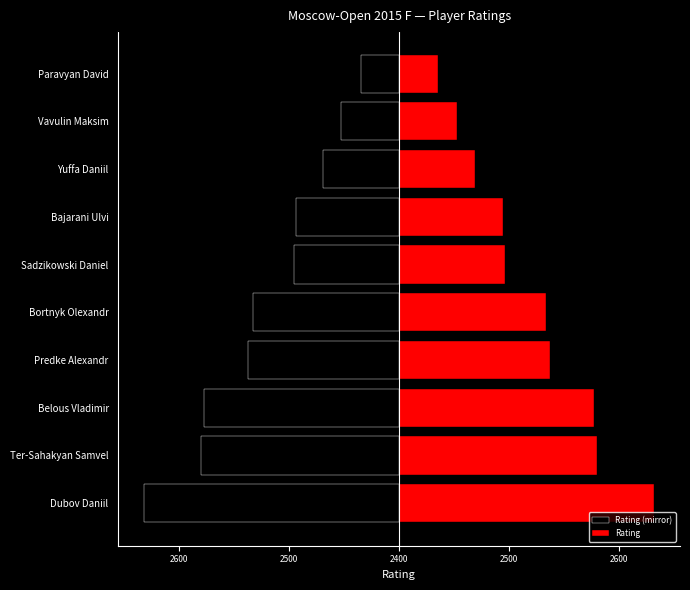

What is the value of the Rating bar at the 9th from the left?

53